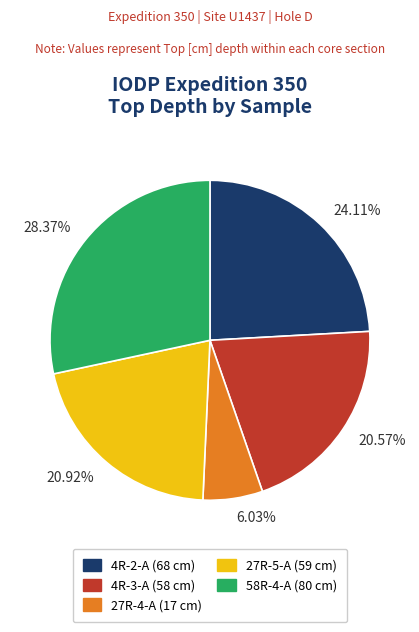

How many segments does this pie chart have?

5